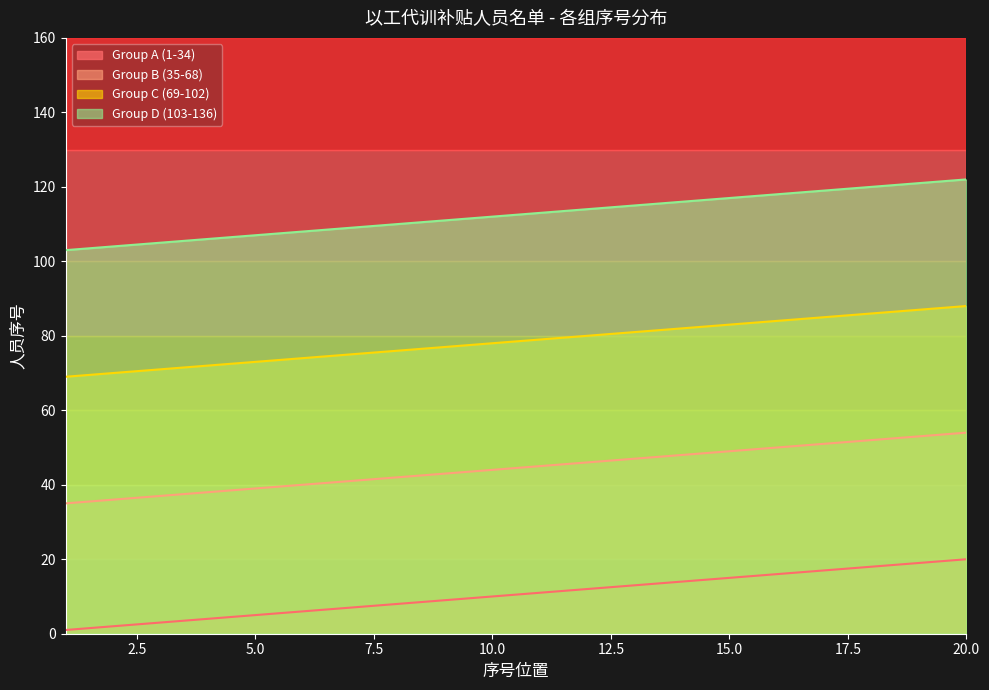

Which series has the largest total across all categories?

Group D (103-136)